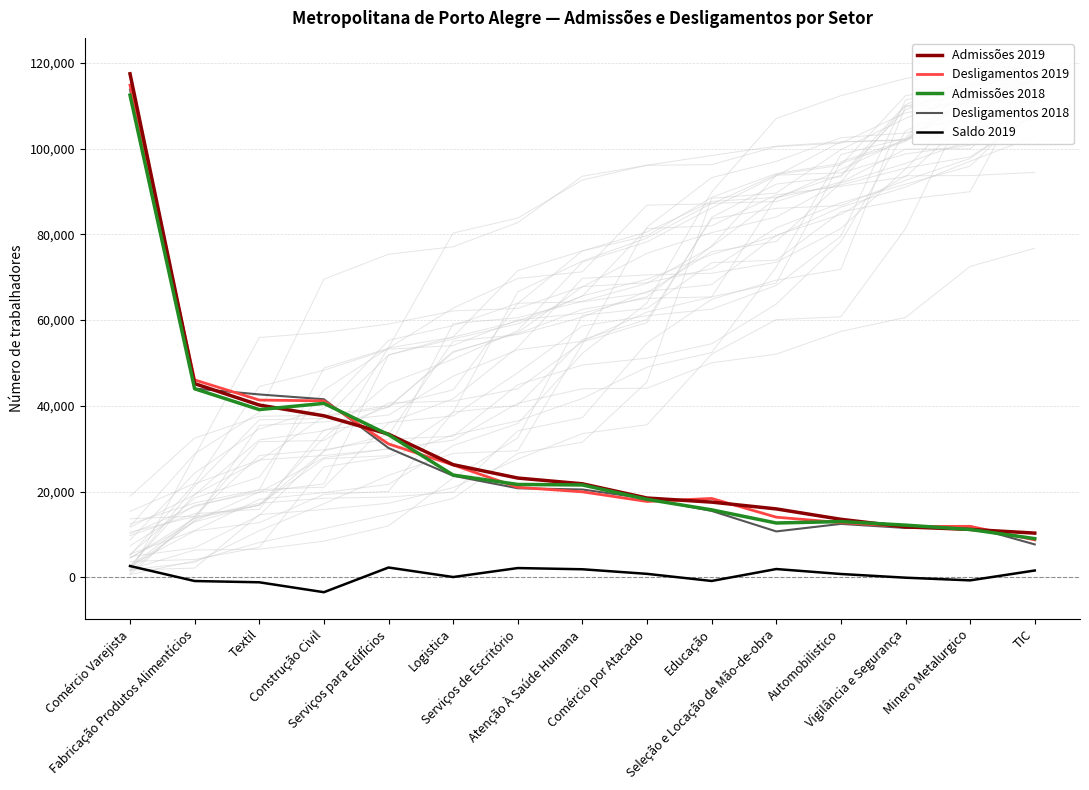

What is the total value across all series at Comércio por Atacado?

73498